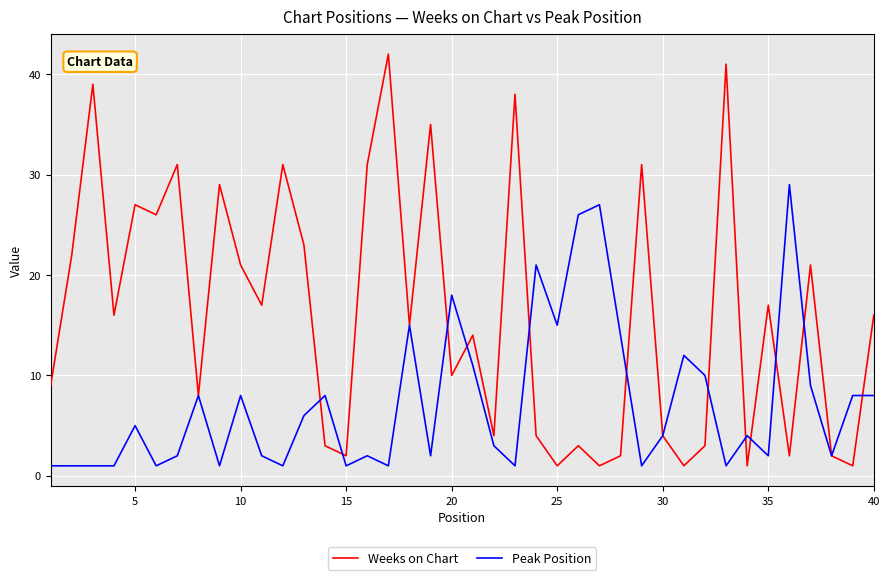

Which series has the largest range (max minus min)?

Weeks on Chart